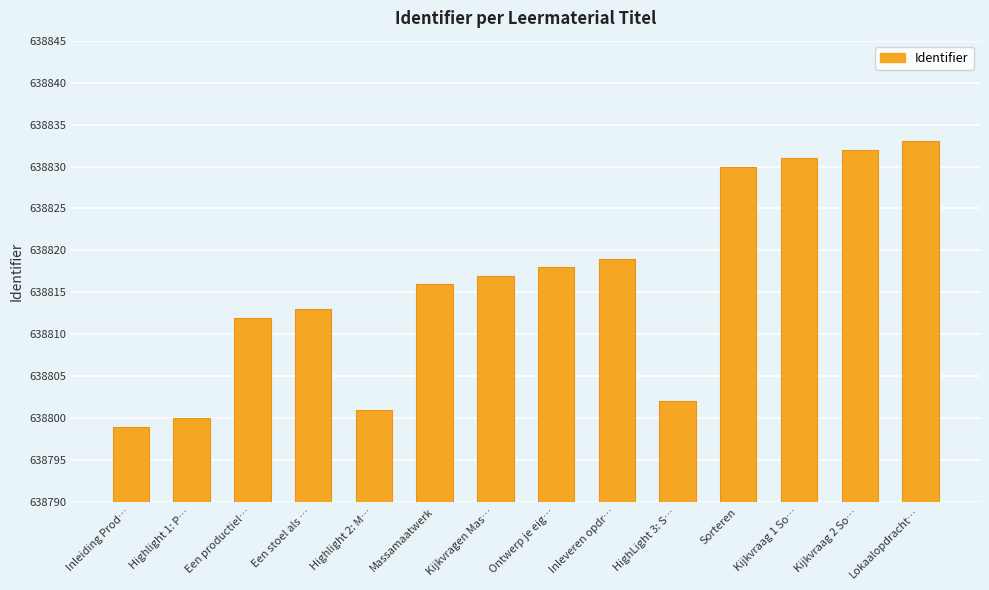

Is it true that the value at Inleiding Prod… is 638799?

True